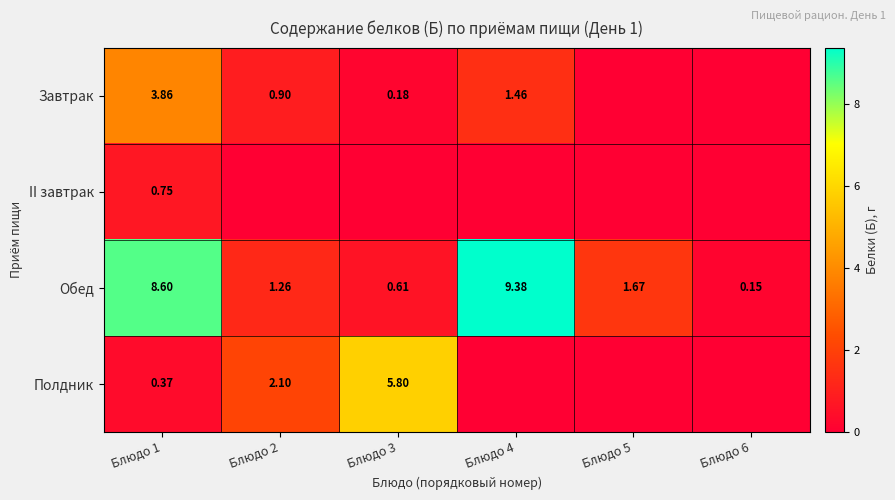

What is the difference between the maximum and minimum values in the Завтрак series?

3.9